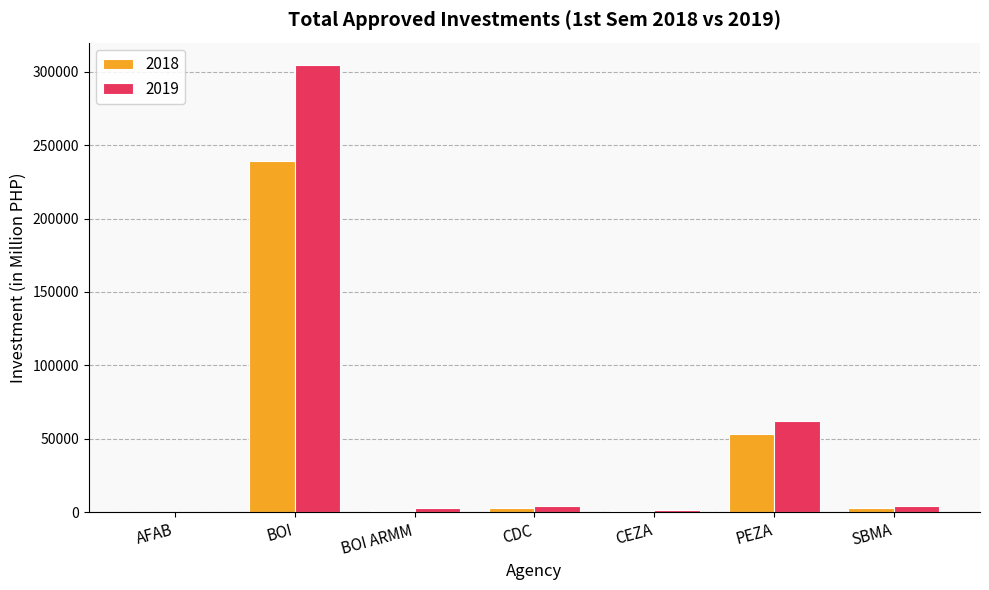

What is the total value across all series at BOI?

543333.3